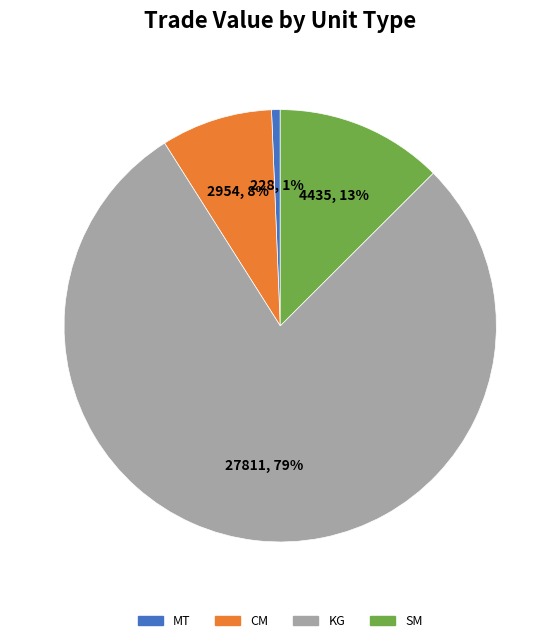

Does KG account for over 50% of the chart?

Yes